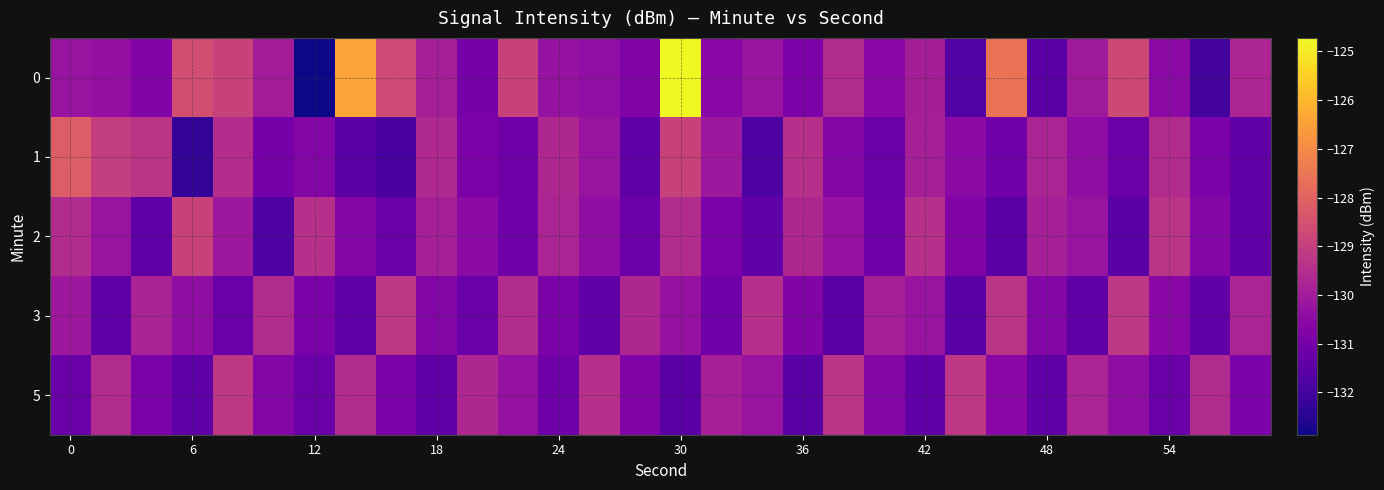

At which category is the sum across all series the highest?

30